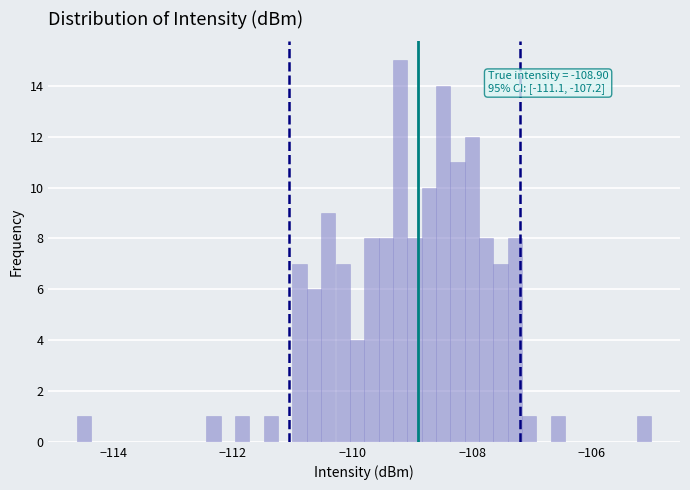

Around what value on the x-axis is the tallest bar? Give the approximate position of its centre, as read against the axis.

-109.2